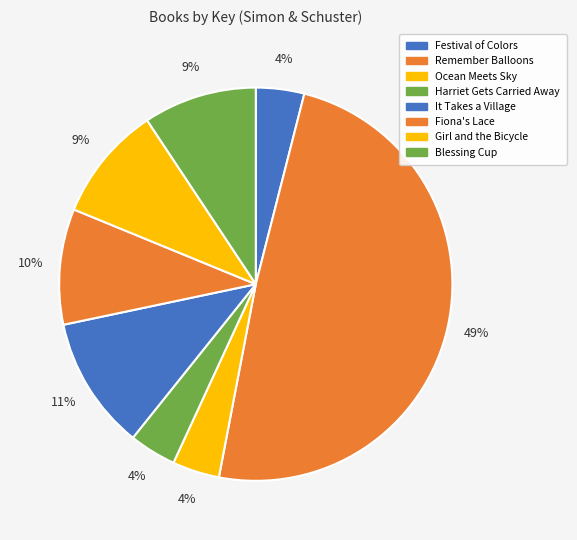

To the nearest percent, what is the difference between the Festival of Colors and Blessing Cup slice percentages?

5%